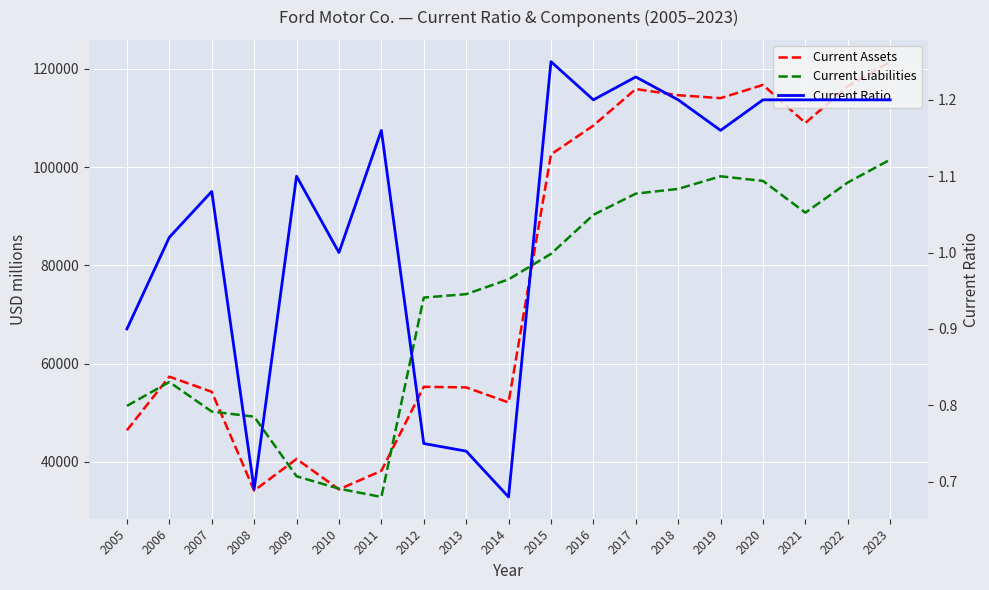

True or false: Current Ratio and Current Liabilities cross at least once.

False